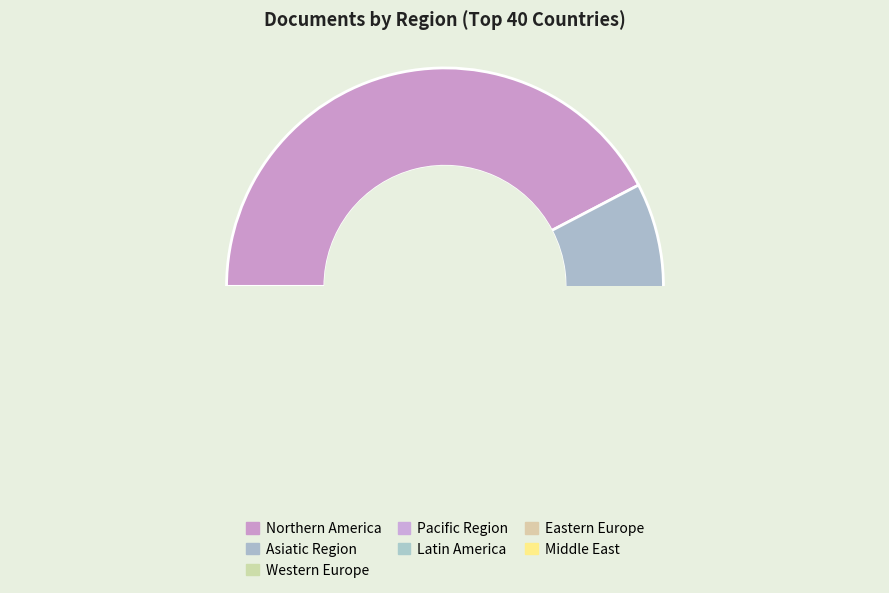

The Latin America slice represents 1% of the pie. True or false?

False